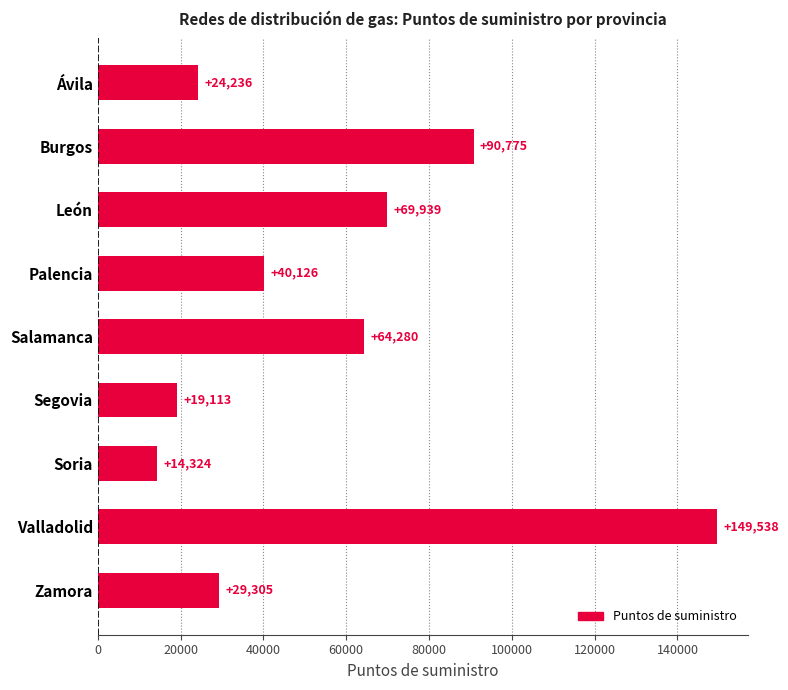

At which category does the chart reach its minimum across all series?

Soria